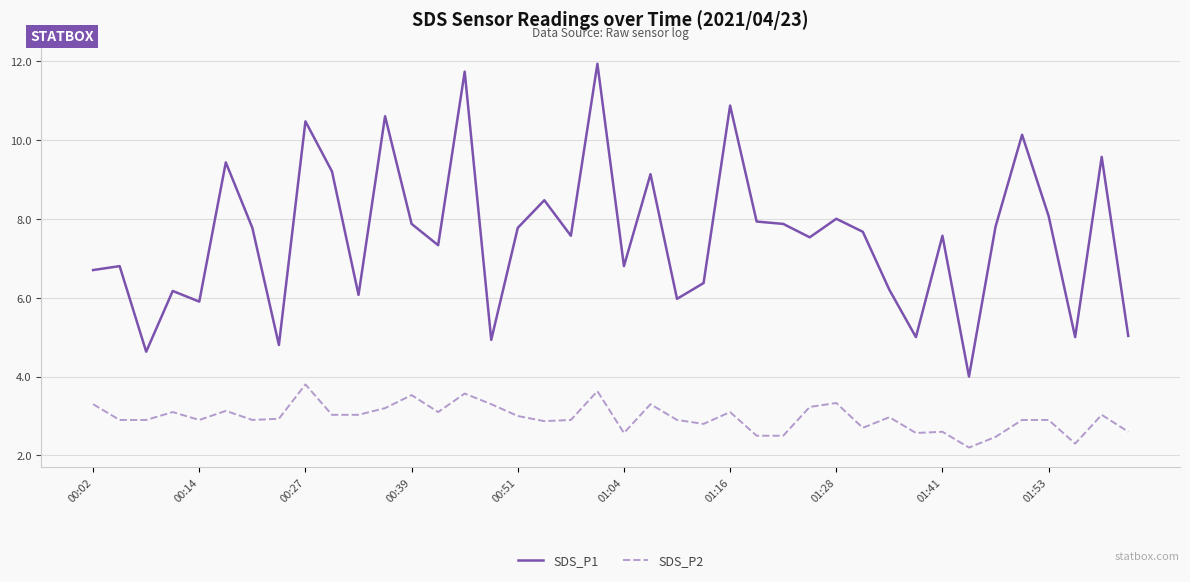

True or false: SDS_P1 and SDS_P2 intersect in this chart.

False